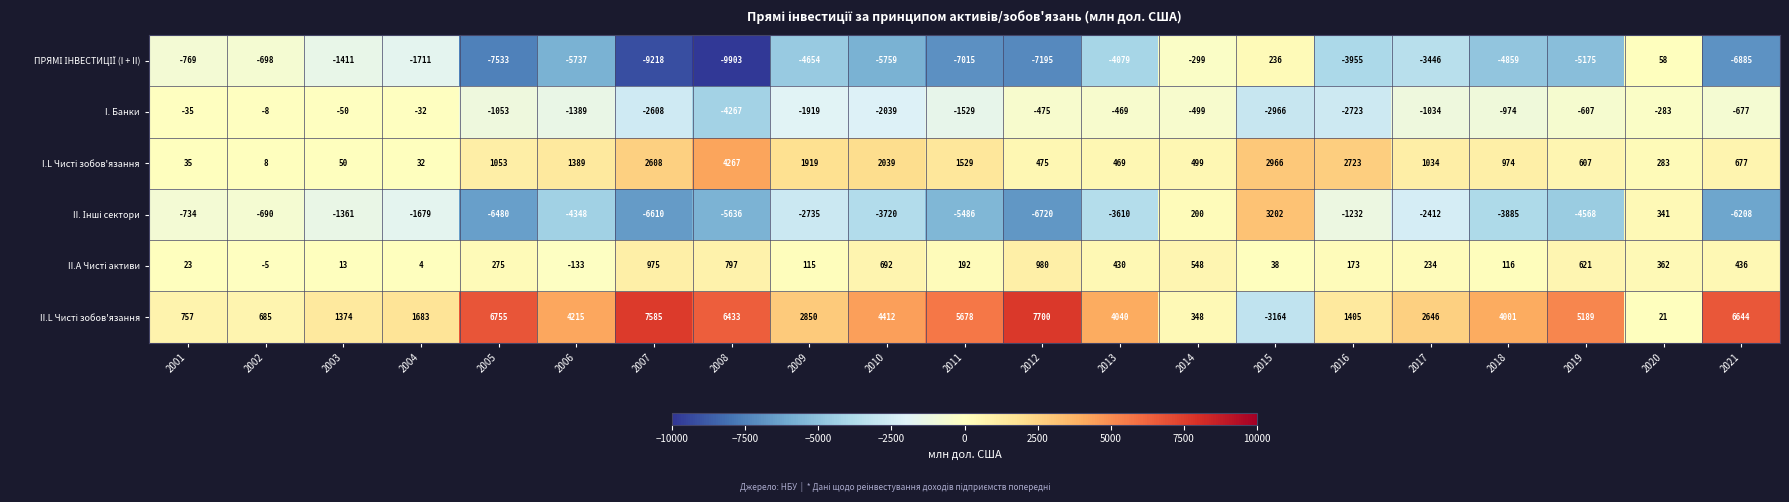

How many series are shown in this chart?

6